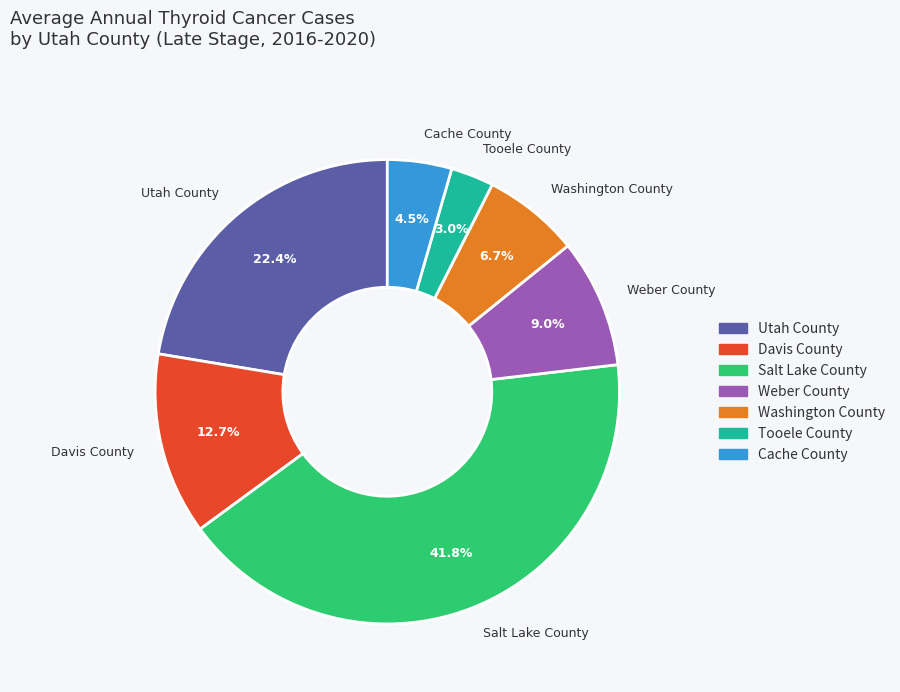

To the nearest percent, what is the difference between the Utah County and Weber County slice percentages?

13%